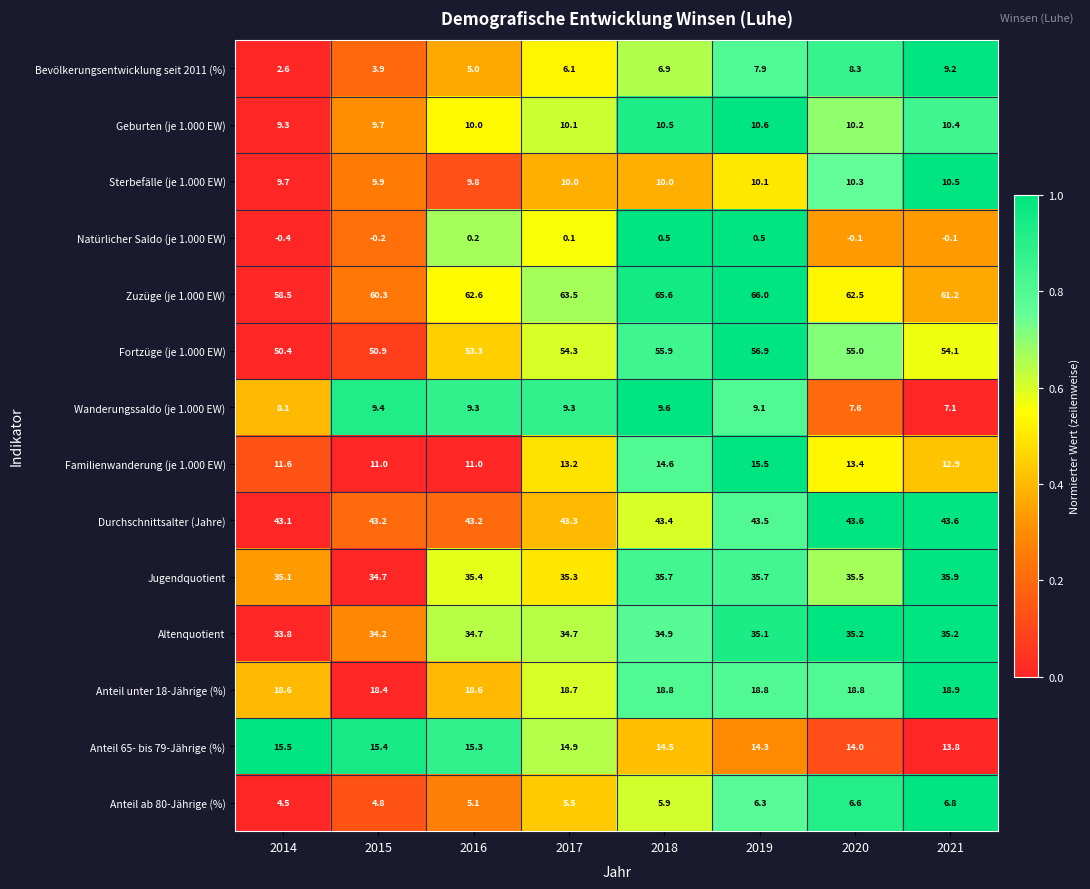

What is the total value across all series at 2019?

330.3